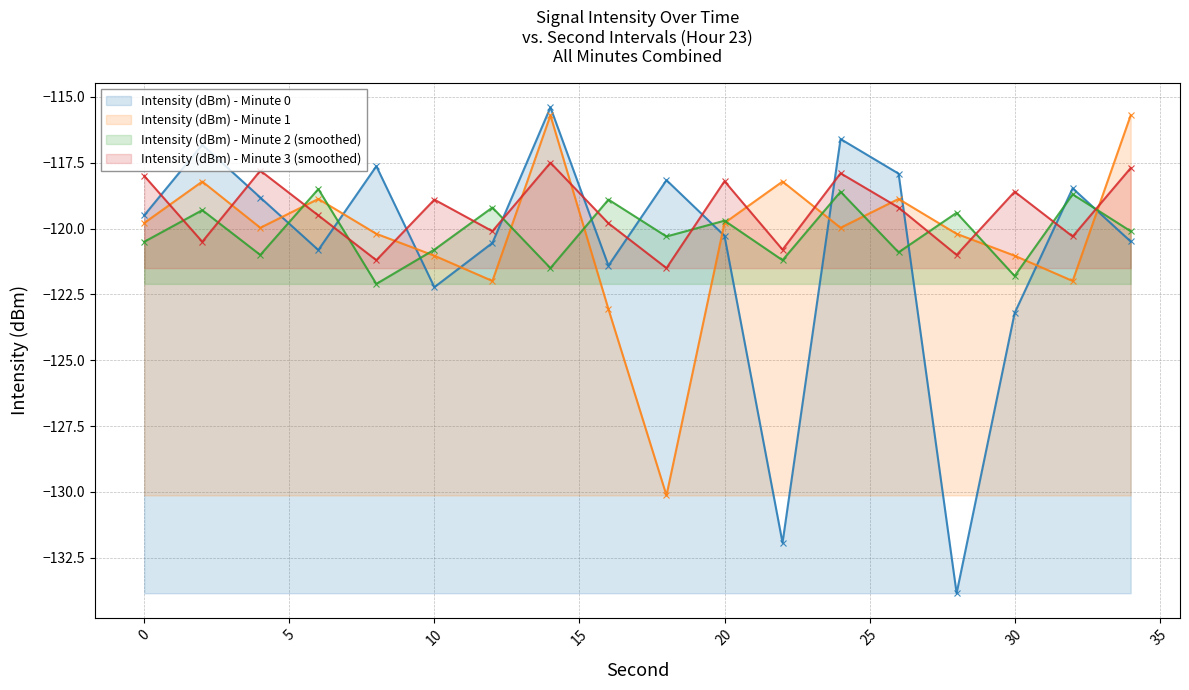

The Intensity (dBm) - Minute 0 series shows -131.9 at 22. True or false?

True